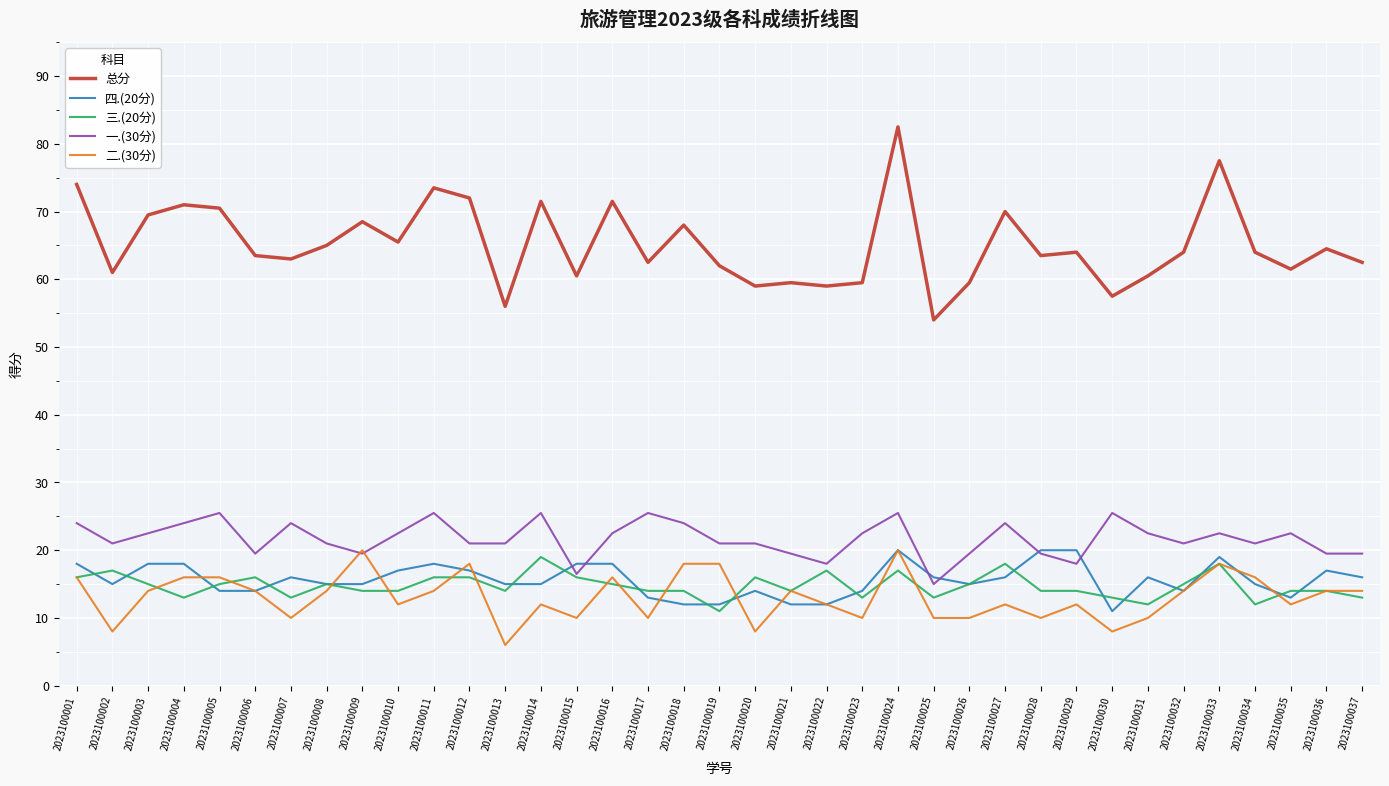

Which category has the lowest value in the 四.(20分) series?

2023100030